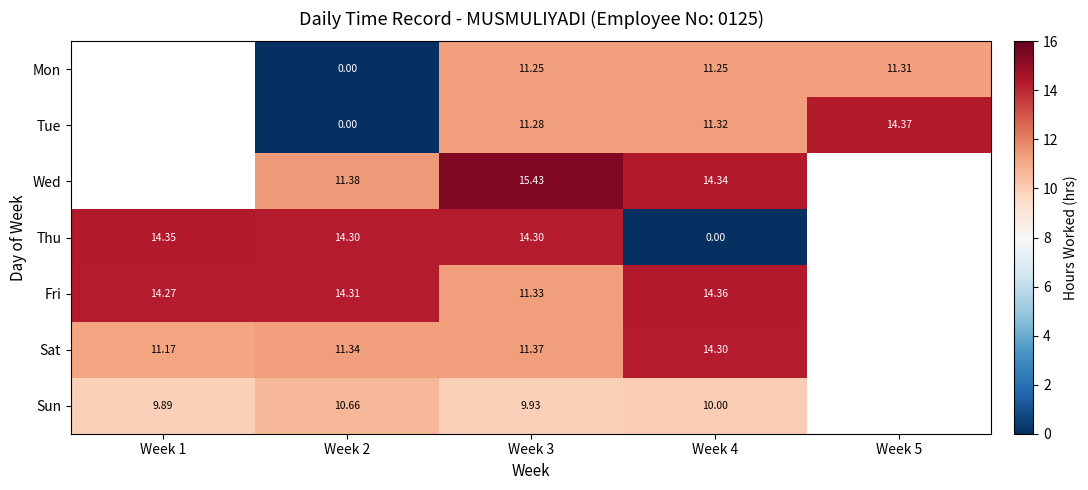

Between Week 2 and Week 3, which series saw the biggest shift?

Tue